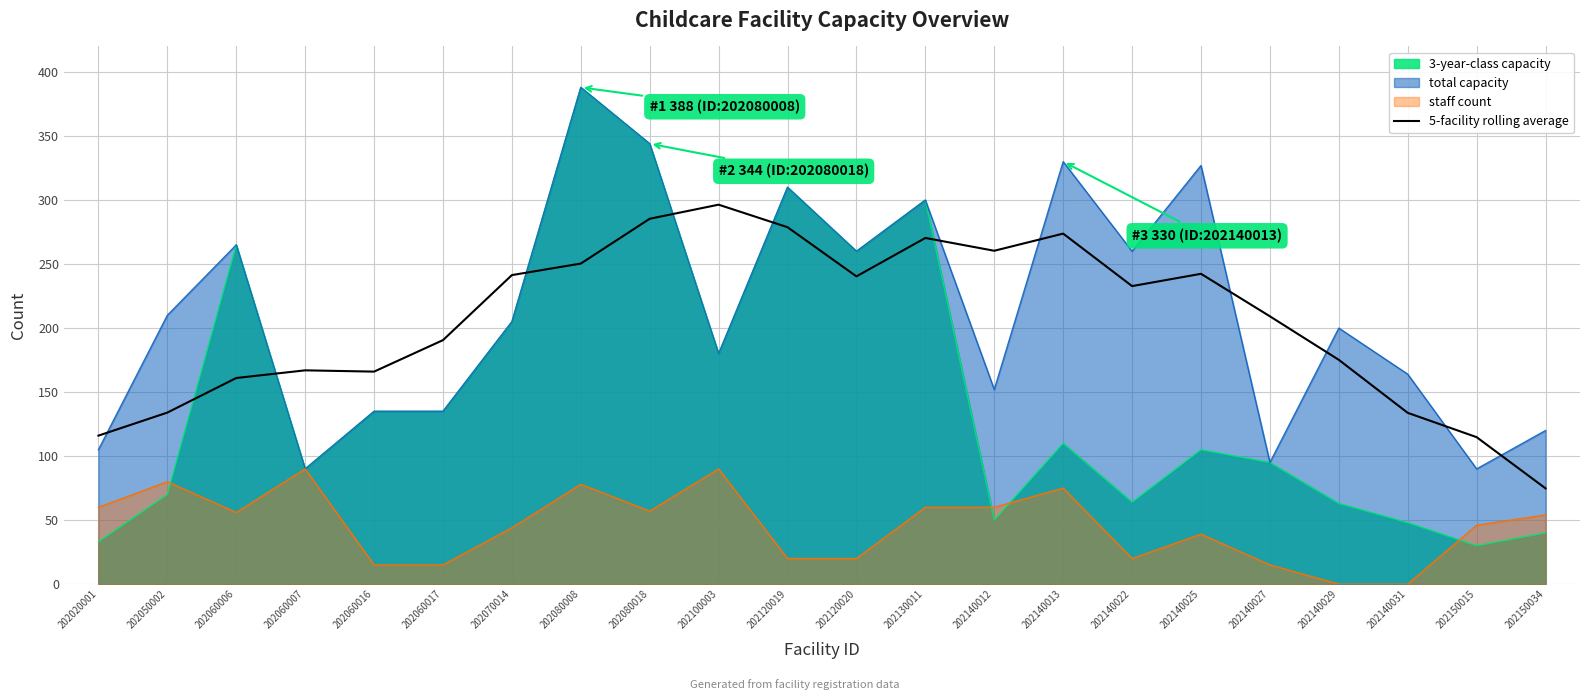

At which label does the data first exceed 232?

202070014